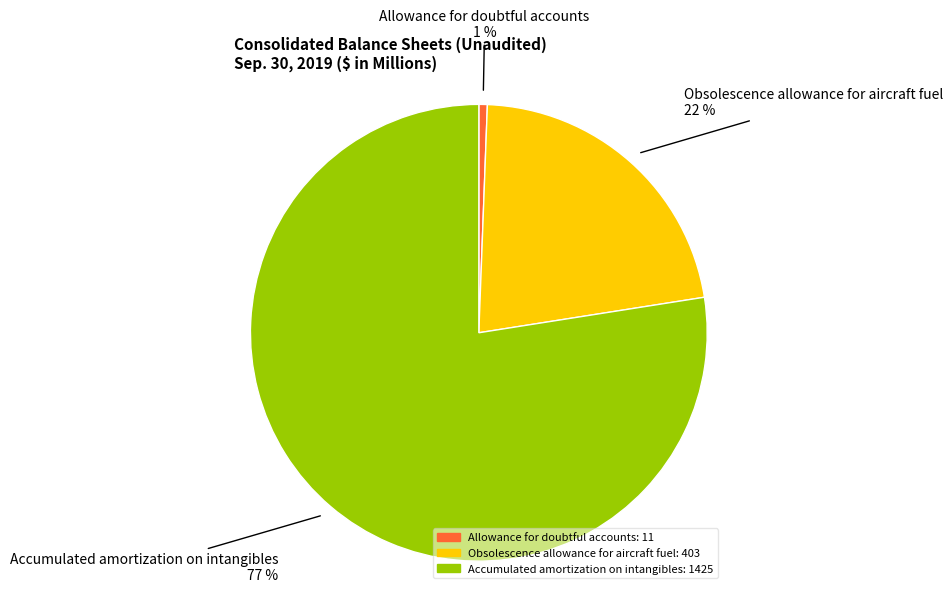

Is there any slice that represents more than half of the pie?

Yes